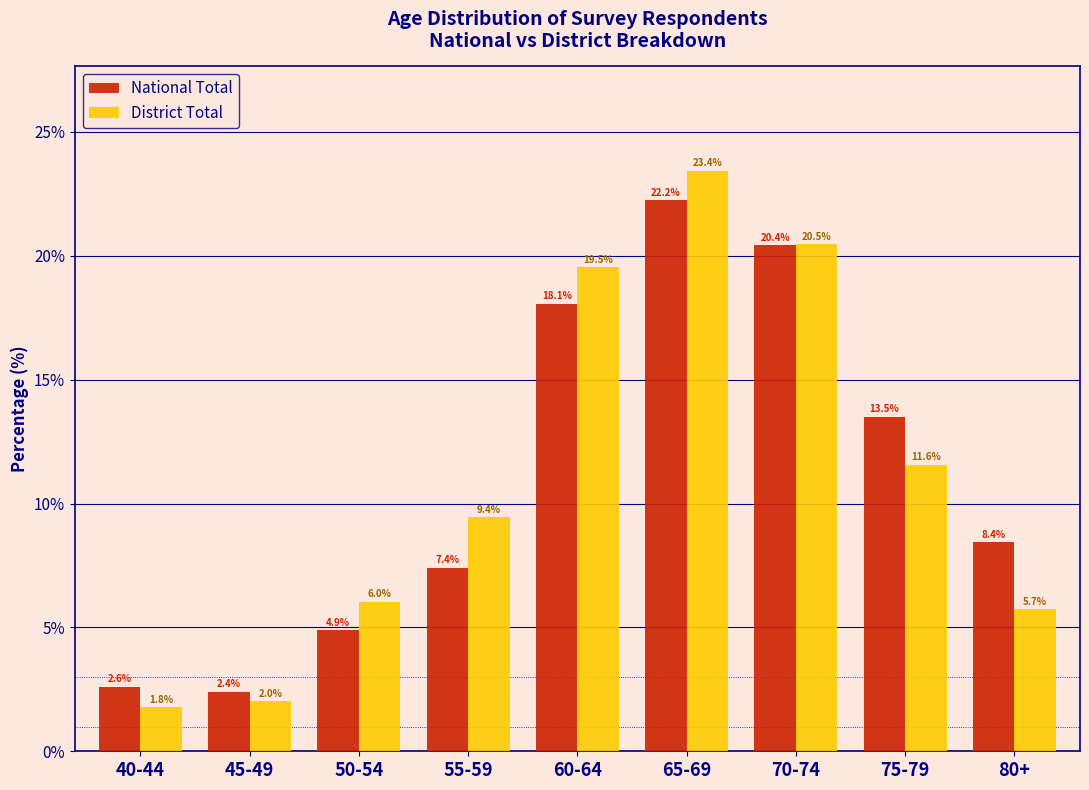

Reading right to left, list all the values displayed in this chart.

National Total: 80+=8.4	75-79=13.5	70-74=20.4	65-69=22.2	60-64=18.1	55-59=7.4	50-54=4.9	45-49=2.4	40-44=2.6
District Total: 80+=5.7	75-79=11.6	70-74=20.5	65-69=23.4	60-64=19.5	55-59=9.4	50-54=6.0	45-49=2.0	40-44=1.8